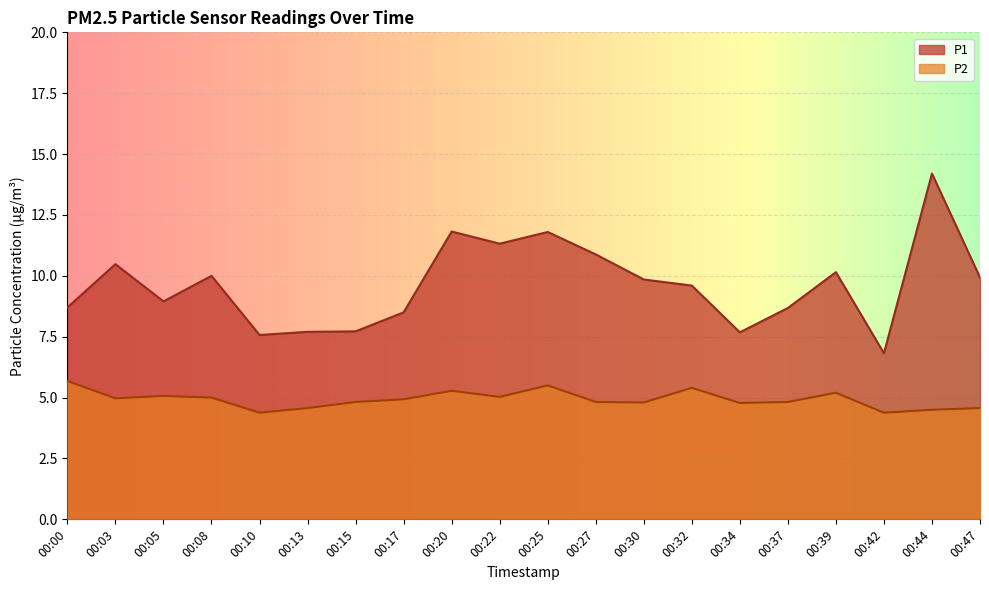

How many lines are shown in the chart?

2